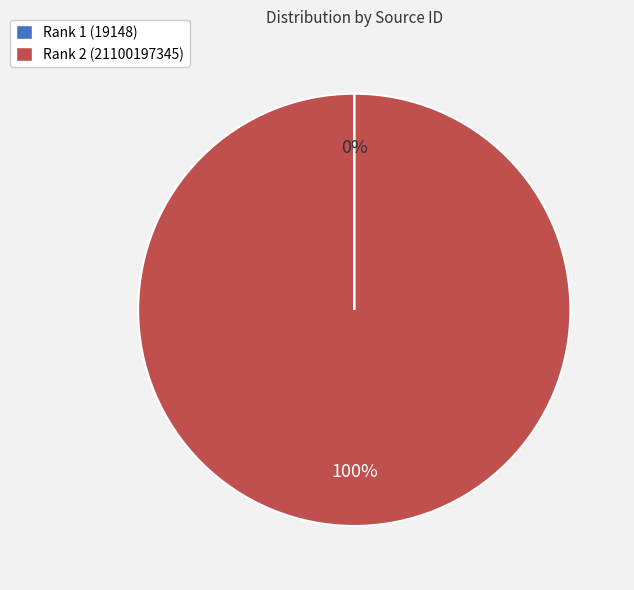

Which category has the biggest portion of the pie?

Rank 2 (21100197345)